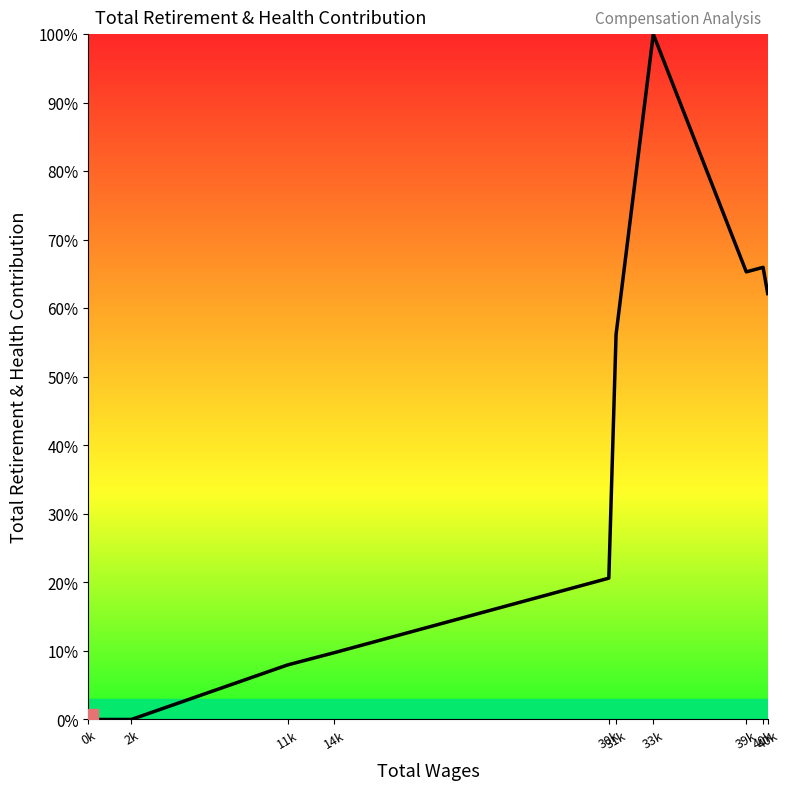

How many values are below 56?

5